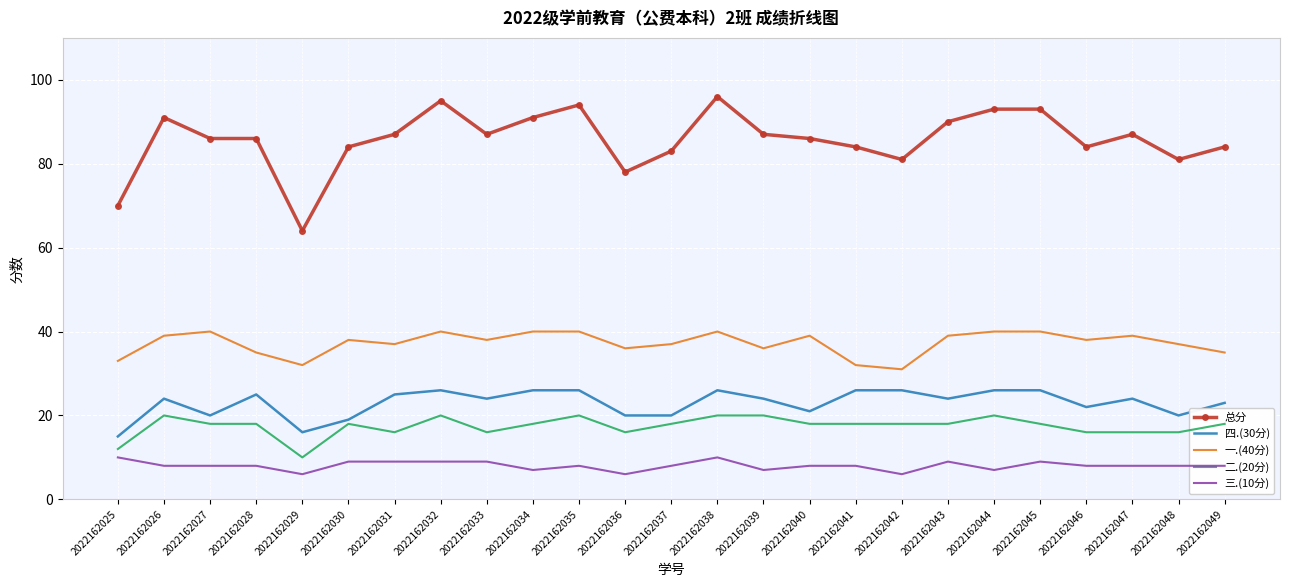

Reading left to right, extract all data points from this chart.

总分: 2022162025=70	2022162026=91	2022162027=86	2022162028=86	2022162029=64	2022162030=84	2022162031=87	2022162032=95	2022162033=87	2022162034=91	2022162035=94	2022162036=78	2022162037=83	2022162038=96	2022162039=87	2022162040=86	2022162041=84	2022162042=81	2022162043=90	2022162044=93	2022162045=93	2022162046=84	2022162047=87	2022162048=81	2022162049=84
四.(30分): 2022162025=15	2022162026=24	2022162027=20	2022162028=25	2022162029=16	2022162030=19	2022162031=25	2022162032=26	2022162033=24	2022162034=26	2022162035=26	2022162036=20	2022162037=20	2022162038=26	2022162039=24	2022162040=21	2022162041=26	2022162042=26	2022162043=24	2022162044=26	2022162045=26	2022162046=22	2022162047=24	2022162048=20	2022162049=23
一.(40分): 2022162025=33	2022162026=39	2022162027=40	2022162028=35	2022162029=32	2022162030=38	2022162031=37	2022162032=40	2022162033=38	2022162034=40	2022162035=40	2022162036=36	2022162037=37	2022162038=40	2022162039=36	2022162040=39	2022162041=32	2022162042=31	2022162043=39	2022162044=40	2022162045=40	2022162046=38	2022162047=39	2022162048=37	2022162049=35
二.(20分): 2022162025=12	2022162026=20	2022162027=18	2022162028=18	2022162029=10	2022162030=18	2022162031=16	2022162032=20	2022162033=16	2022162034=18	2022162035=20	2022162036=16	2022162037=18	2022162038=20	2022162039=20	2022162040=18	2022162041=18	2022162042=18	2022162043=18	2022162044=20	2022162045=18	2022162046=16	2022162047=16	2022162048=16	2022162049=18
三.(10分): 2022162025=10	2022162026=8	2022162027=8	2022162028=8	2022162029=6	2022162030=9	2022162031=9	2022162032=9	2022162033=9	2022162034=7	2022162035=8	2022162036=6	2022162037=8	2022162038=10	2022162039=7	2022162040=8	2022162041=8	2022162042=6	2022162043=9	2022162044=7	2022162045=9	2022162046=8	2022162047=8	2022162048=8	2022162049=8